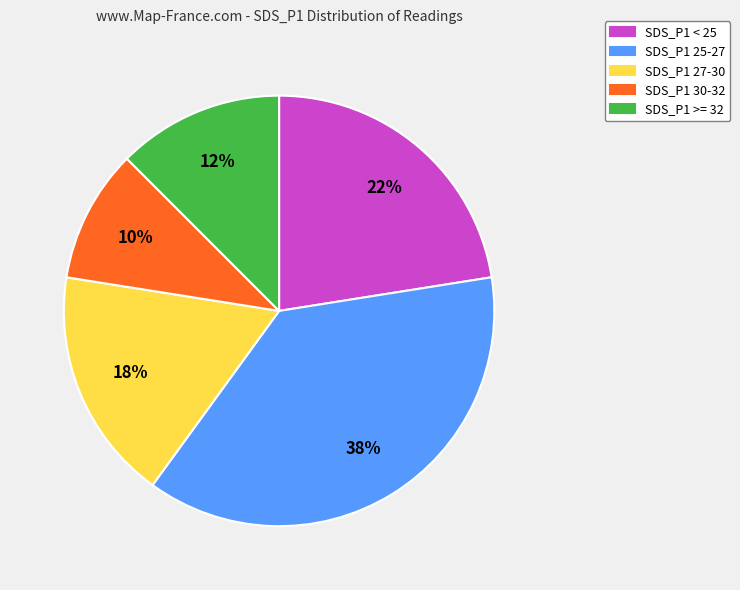

Which category has the biggest portion of the pie?

SDS_P1 25-27